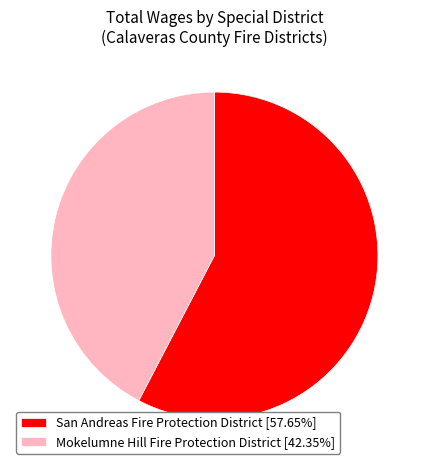

Do Mokelumne Hill Fire Protection District [42.35%] and San Andreas Fire Protection District [57.65%] together represent more than half of the pie?

Yes